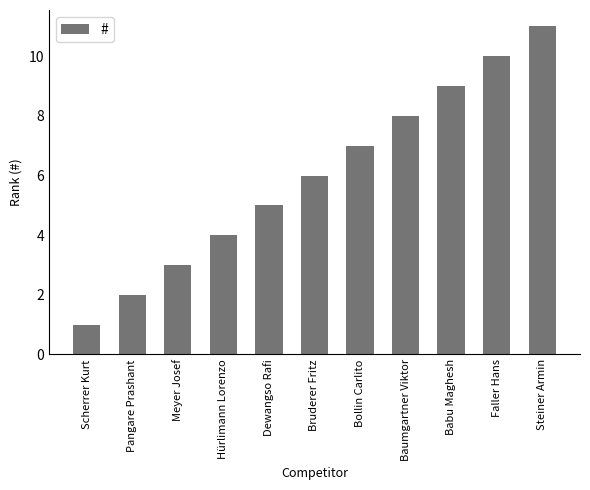

Approximately how many times larger is the value at Meyer Josef compared to Faller Hans?

0.3